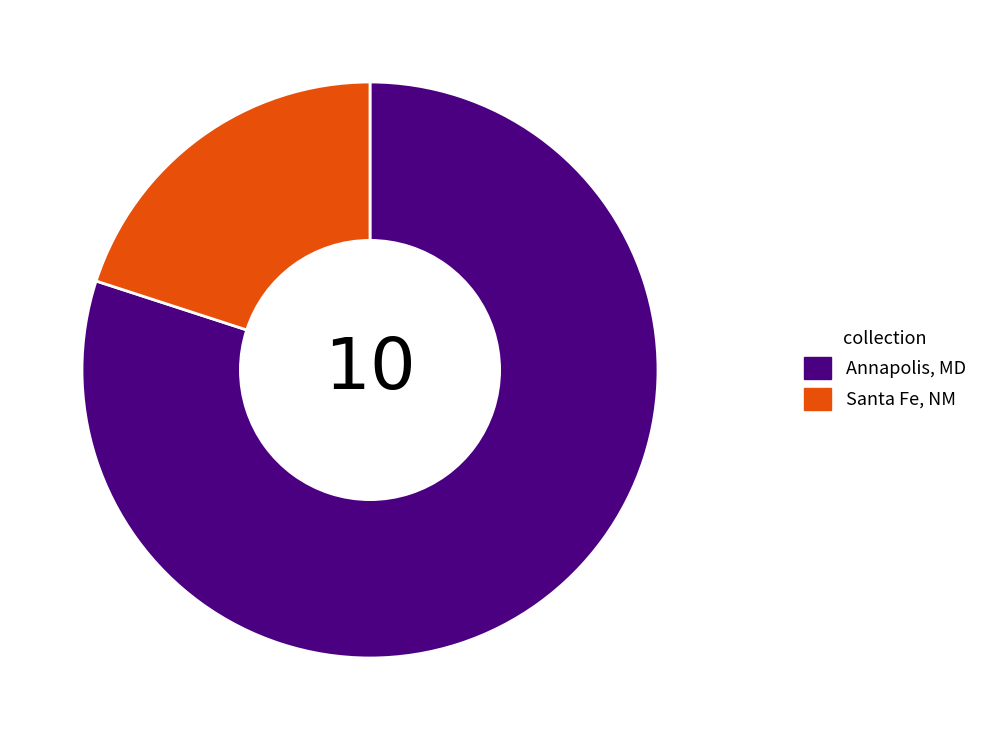

Which has a higher value, Santa Fe, NM or Annapolis, MD?

Annapolis, MD